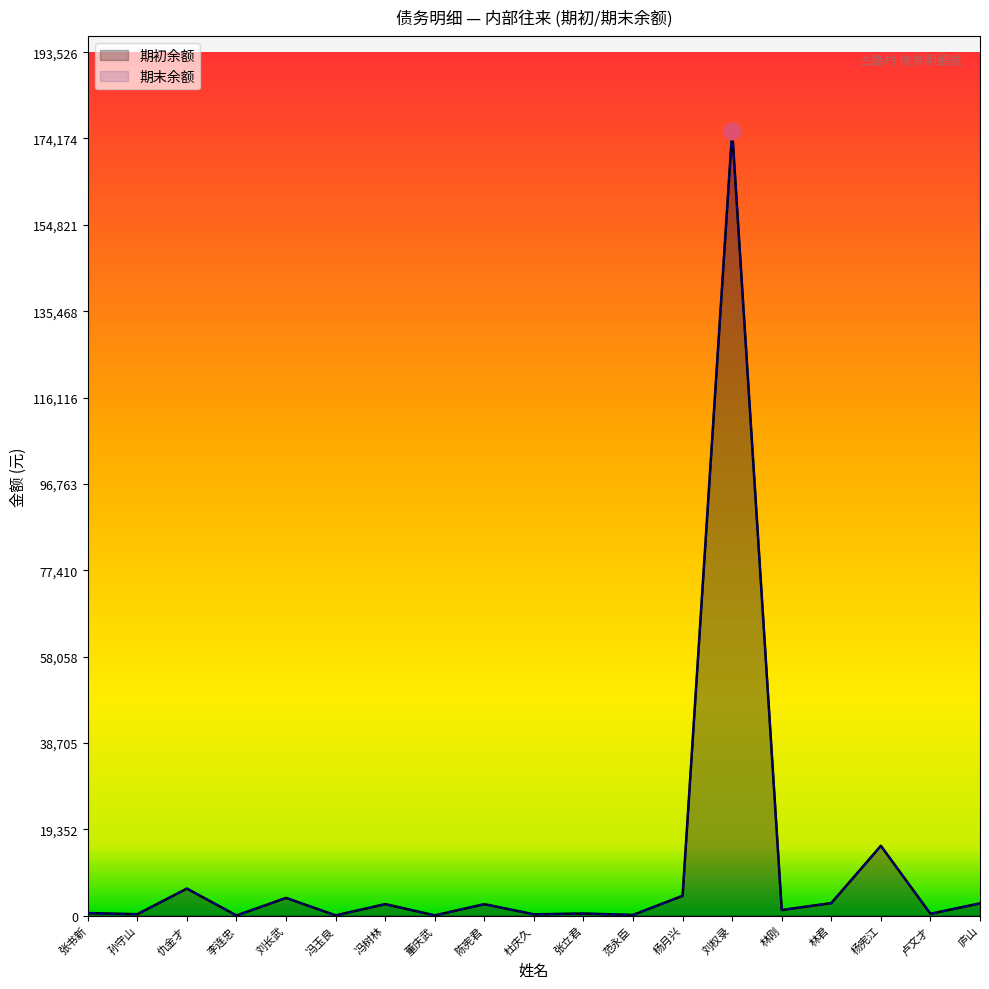

Is it true that 期末余额 equals 564.3 at 张书新?

True